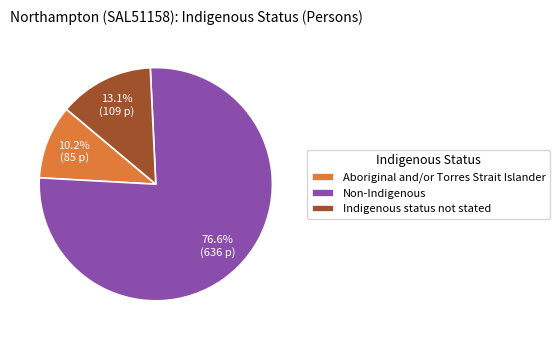

What is the ratio of the value at Indigenous status not stated to the value at Aboriginal and/or Torres Strait Islander?

1.3